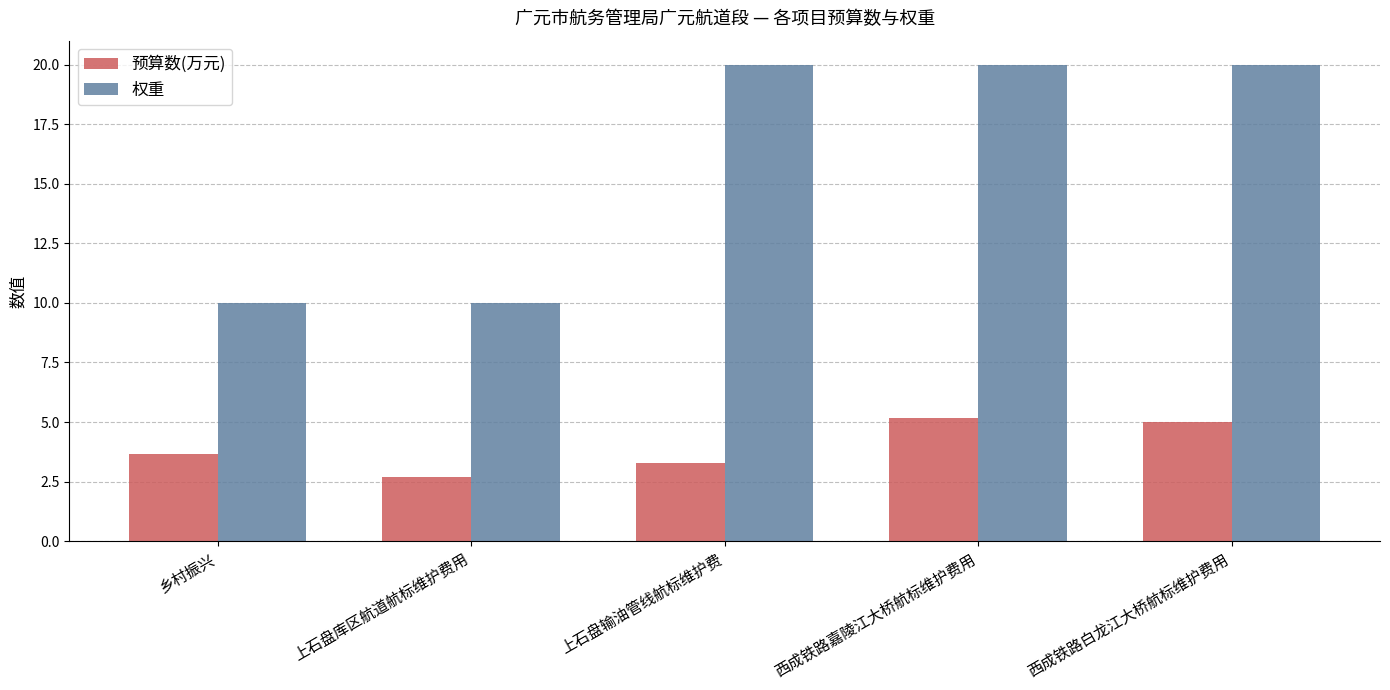

Count the number of data series in this chart.

2